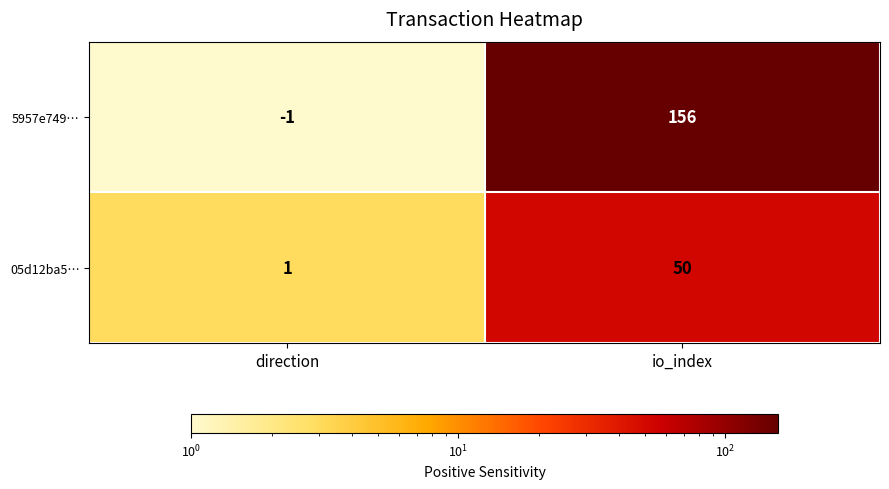

How many categories are shown in the chart?

2